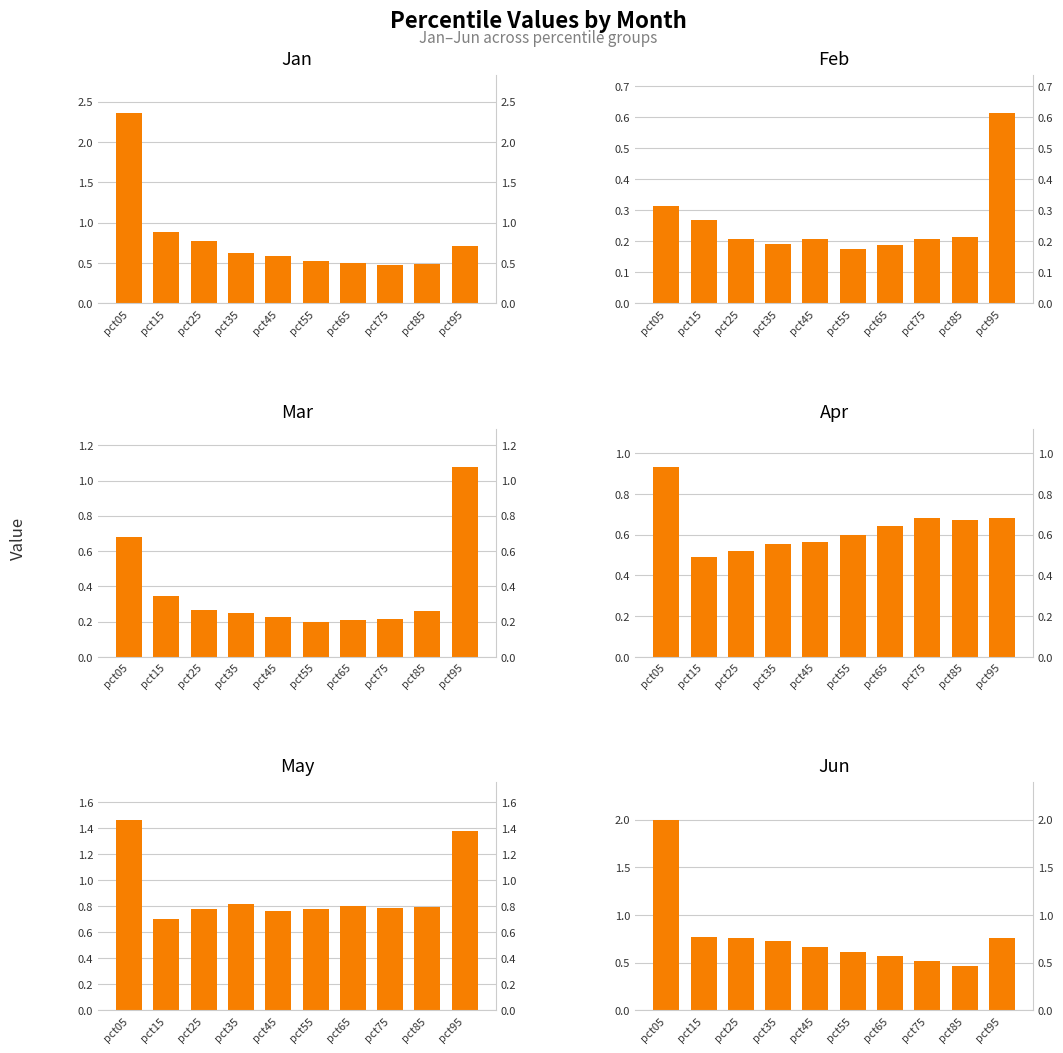

What is the sum of the May values at pct35 and pct95?

2.2